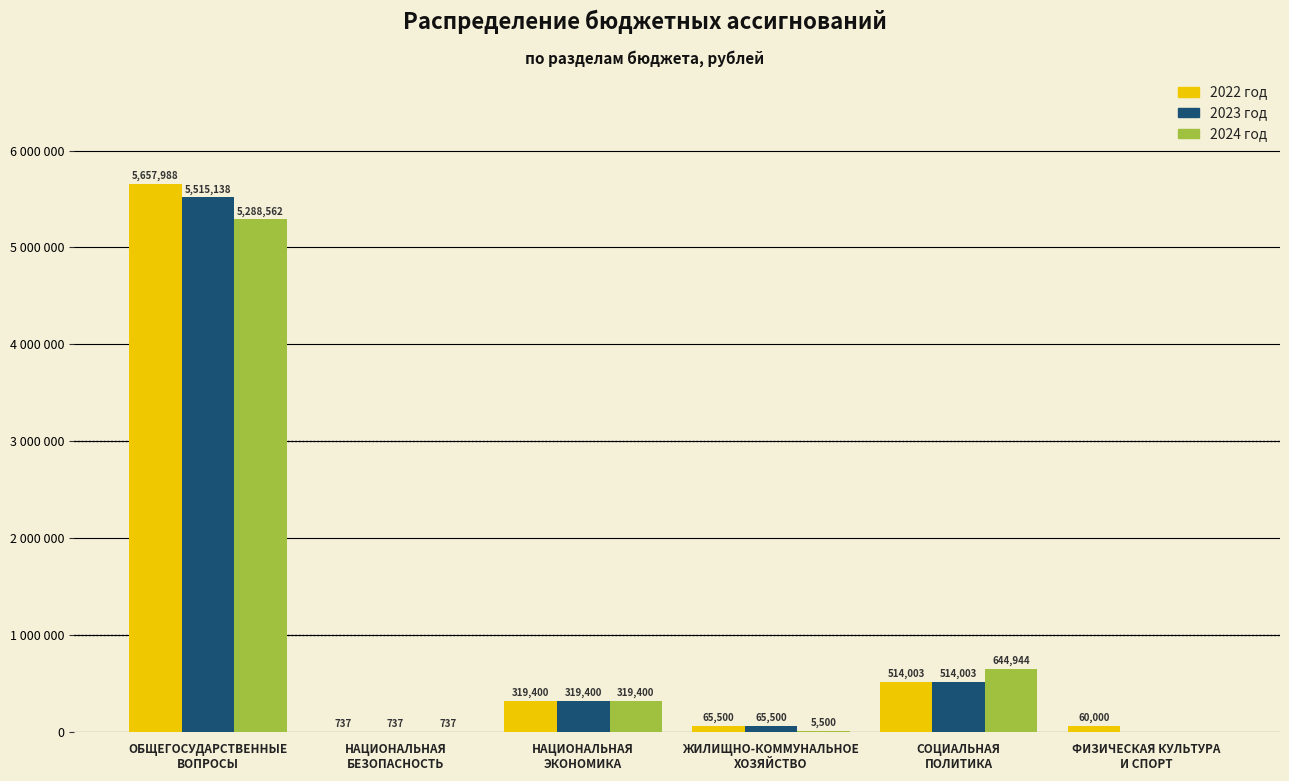

Are the bars horizontal?

No